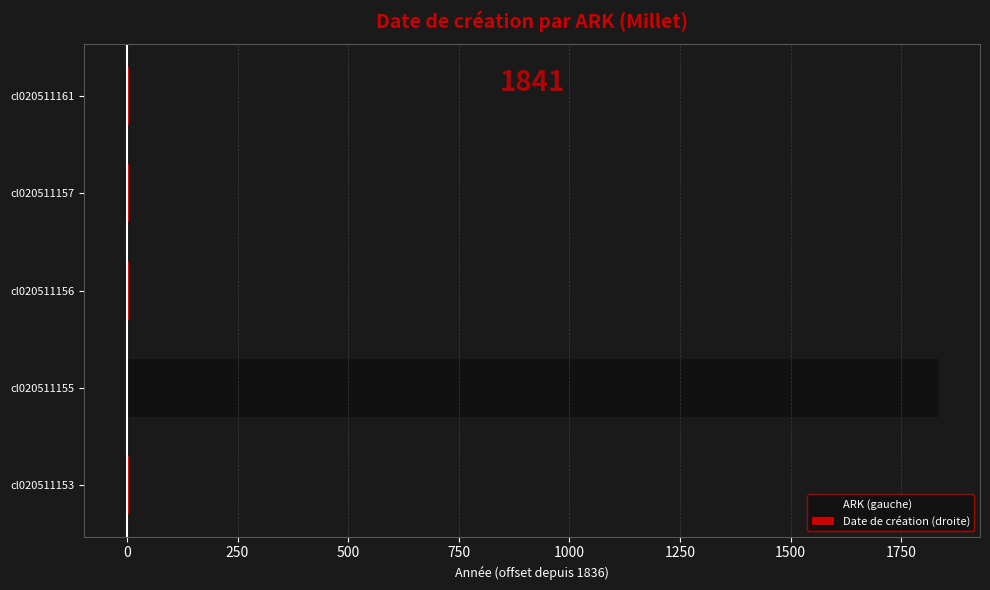

Does the chart contain stacked bars?

No